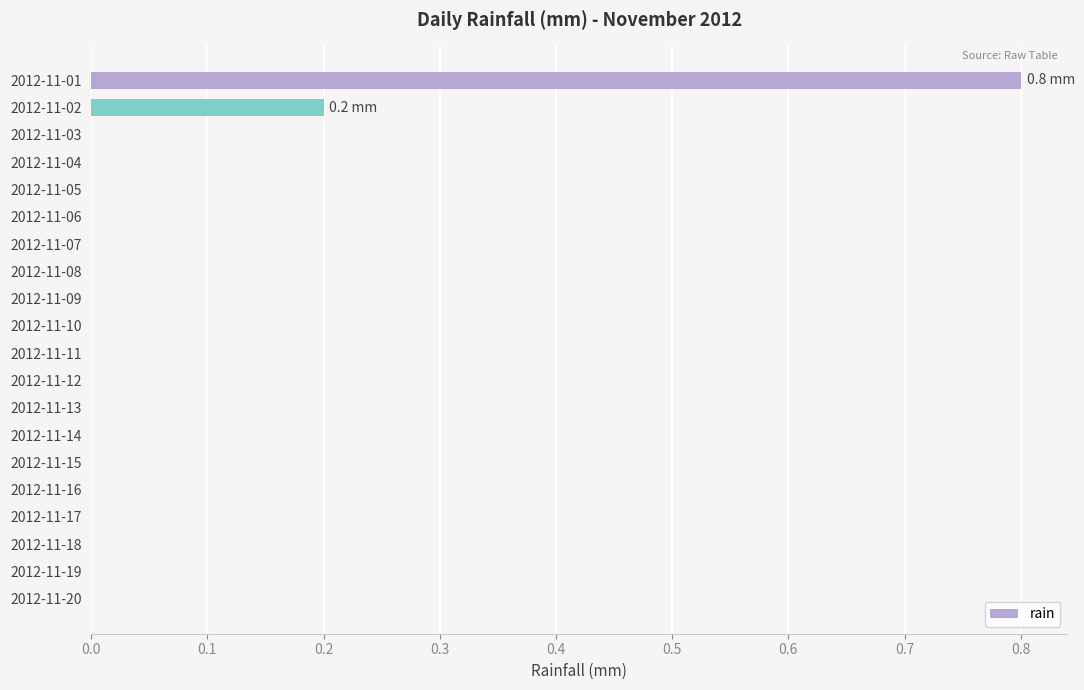

Reading top to bottom, what are all the values shown in this chart?

2012-11-01=0.8	2012-11-02=0.2	2012-11-03=0.0	2012-11-04=0.0	2012-11-05=0.0	2012-11-06=0.0	2012-11-07=0.0	2012-11-08=0.0	2012-11-09=0.0	2012-11-10=0.0	2012-11-11=0.0	2012-11-12=0.0	2012-11-13=0.0	2012-11-14=0.0	2012-11-15=0.0	2012-11-16=0.0	2012-11-17=0.0	2012-11-18=0.0	2012-11-19=0.0	2012-11-20=0.0